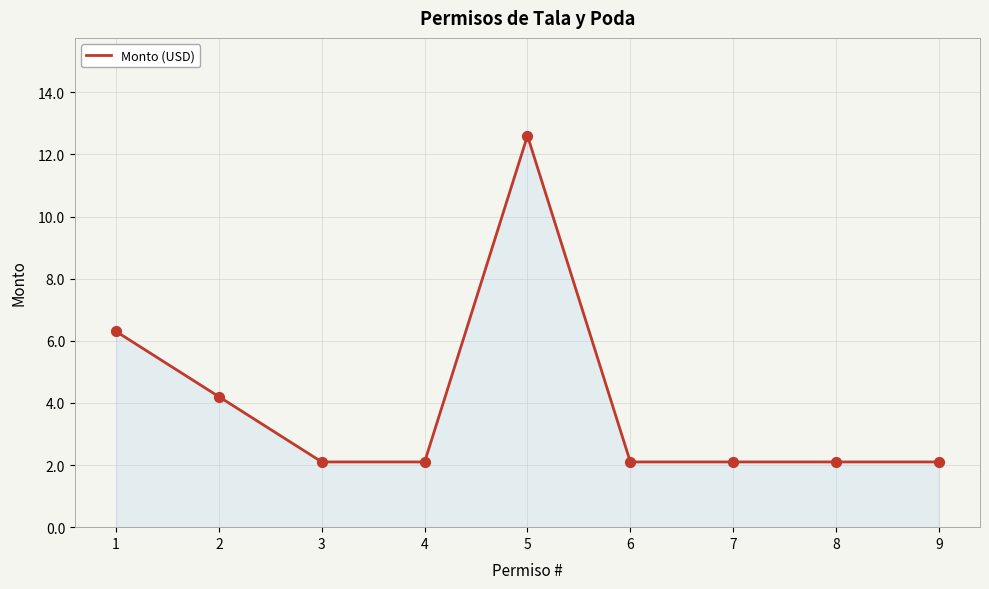

What is the ratio of the value at 6 to the value at 2?

0.5